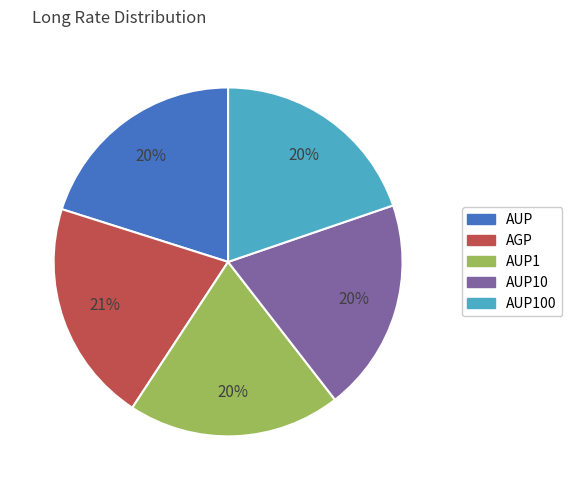

Which slice is the largest?

AGP